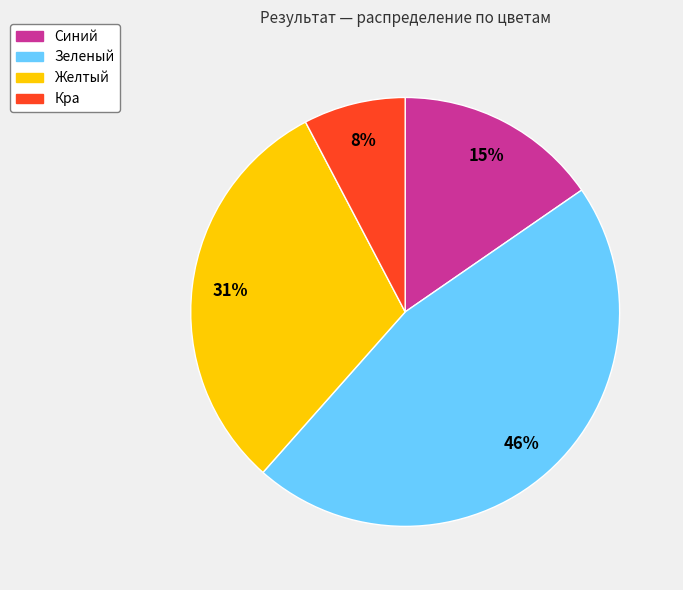

To the nearest percent, what portion does Желтый represent?

31%